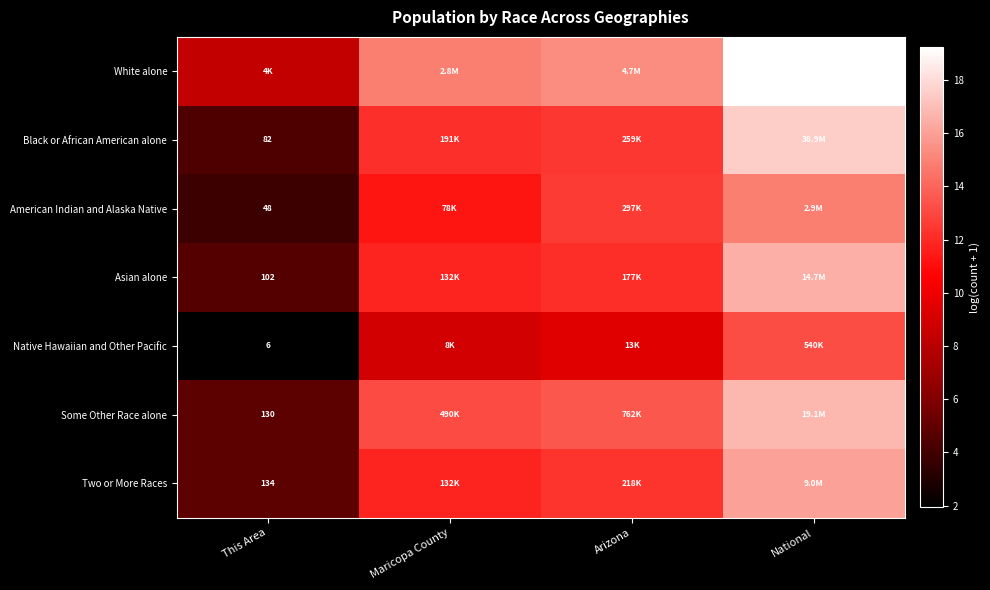

At which label is American Indian and Alaska Native closest to 9?

Maricopa County